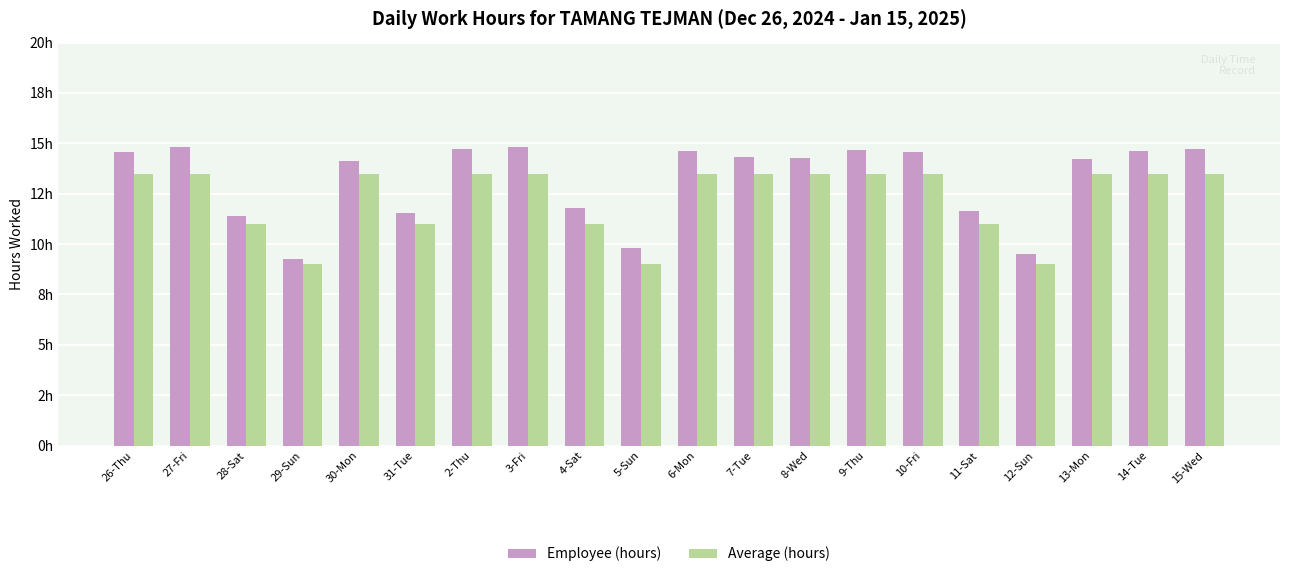

True or false: Employee (hours) has a value of 3.7 at 2-Thu.

False